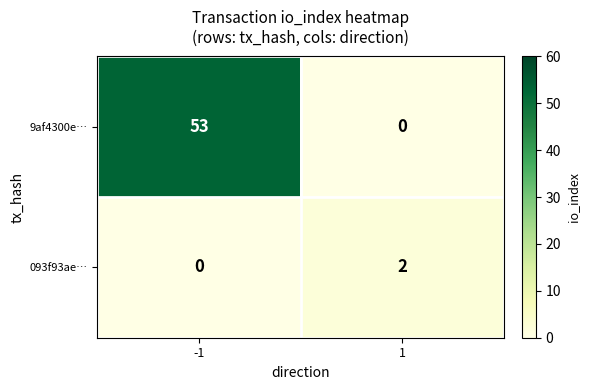

What is the difference between the highest and lowest values at 1?

2